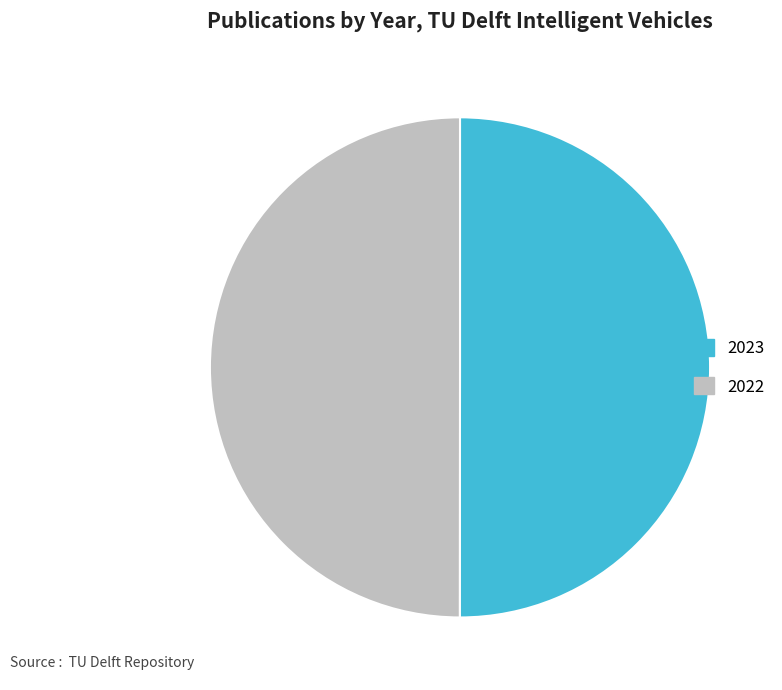

Count the number of slices in the pie.

2